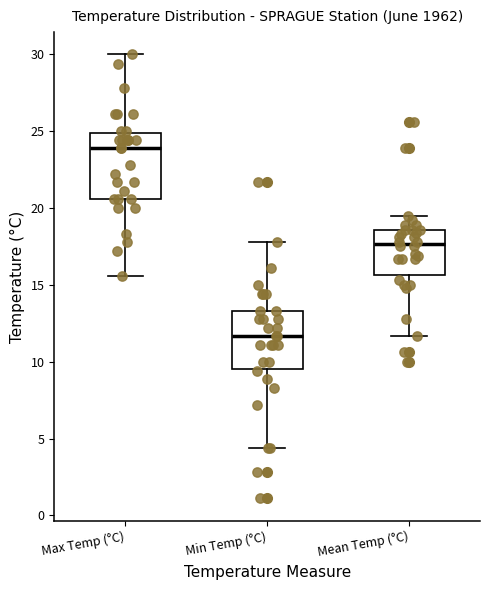

Where is the lower edge of the box for Max Temp (°C) on the y-axis? The values are not printed on the chart, so give them approximately, as read against the axis.

20.5